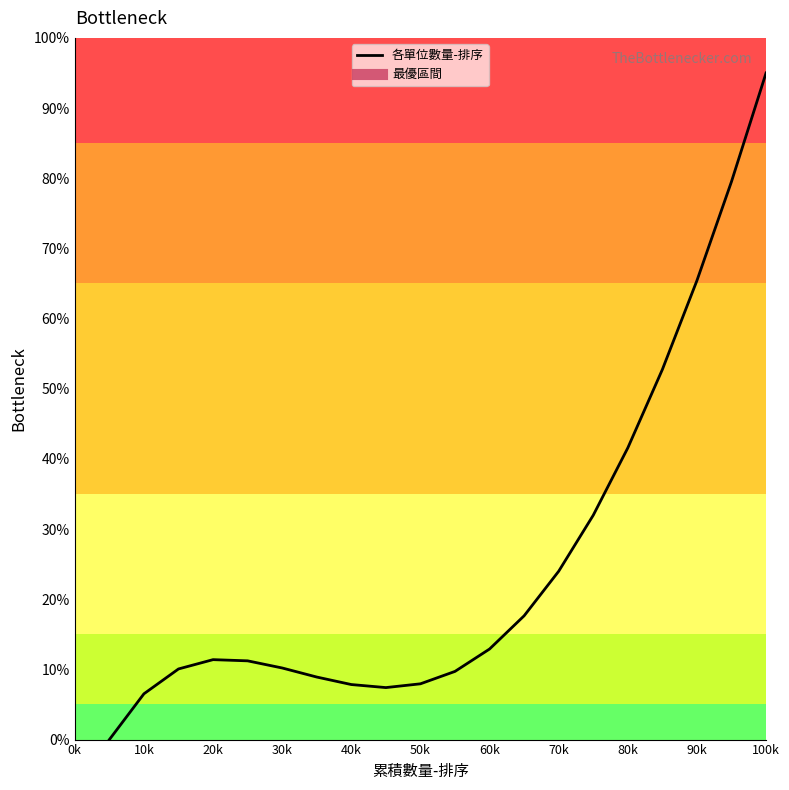

How many interior local valleys (lower than both neighbors) does the data have?

1